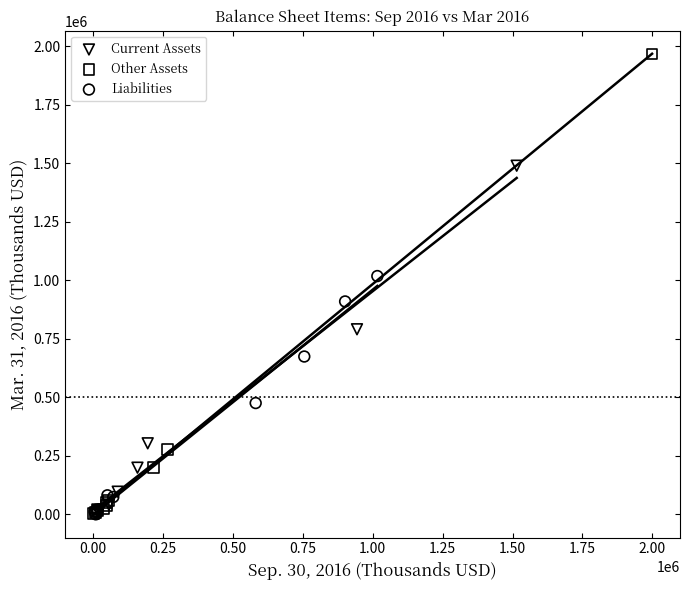

Which series has the largest Y range (max minus min)?

Other Assets